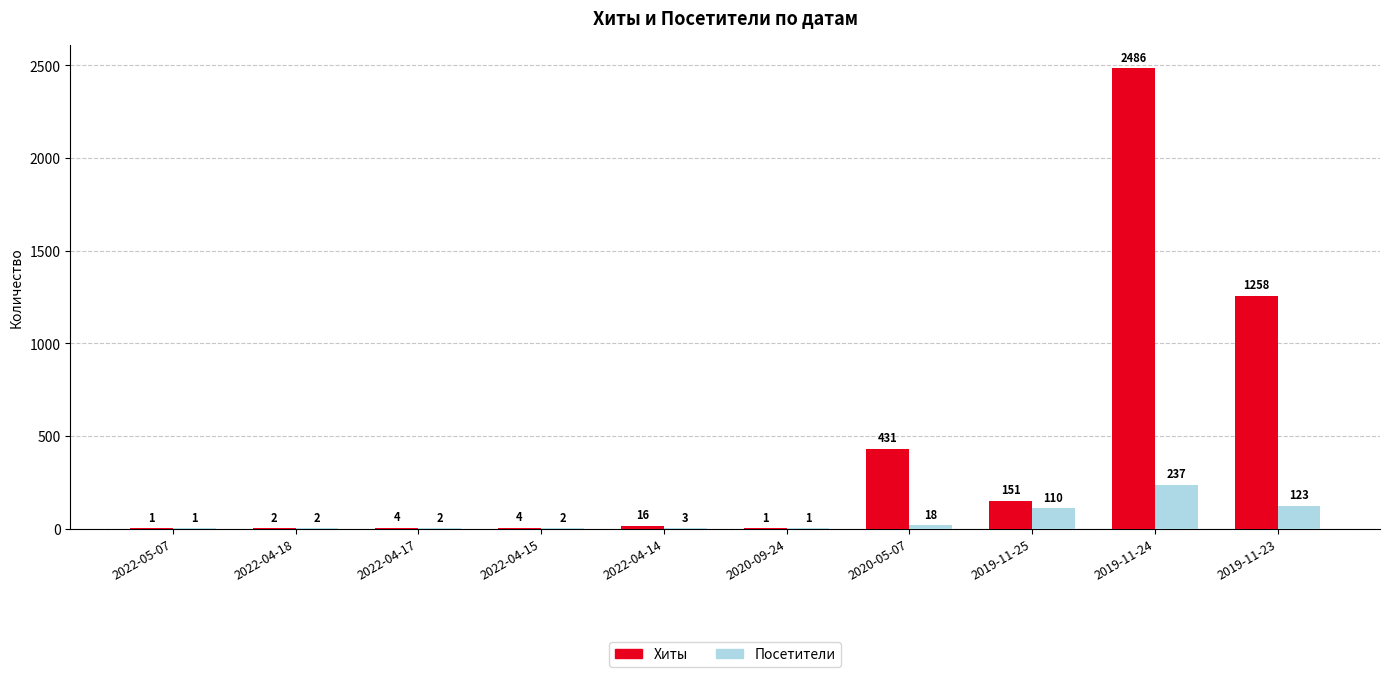

Reading right to left, transcribe all the data shown in this chart.

Хиты: 2019-11-23=1258	2019-11-24=2486	2019-11-25=151	2020-05-07=431	2020-09-24=1	2022-04-14=16	2022-04-15=4	2022-04-17=4	2022-04-18=2	2022-05-07=1
Посетители: 2019-11-23=123	2019-11-24=237	2019-11-25=110	2020-05-07=18	2020-09-24=1	2022-04-14=3	2022-04-15=2	2022-04-17=2	2022-04-18=2	2022-05-07=1